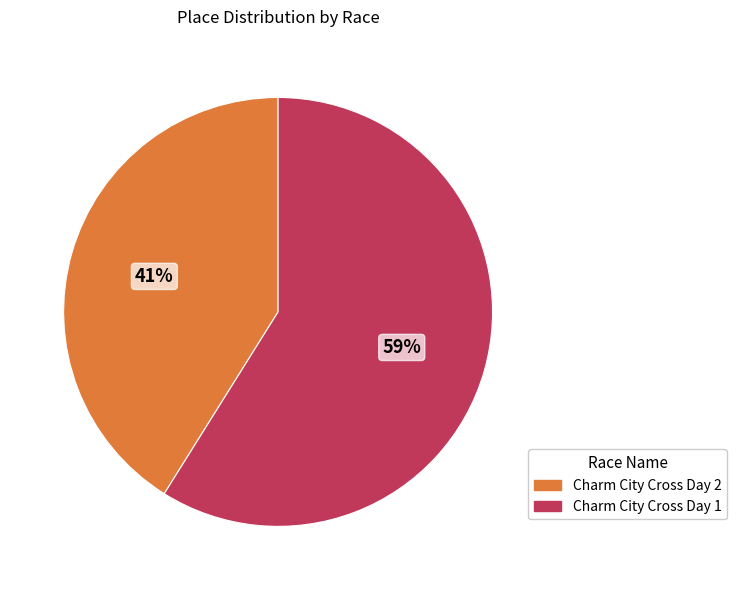

To the nearest percent, what is the difference between the Charm City Cross Day 2 and Charm City Cross Day 1 slice percentages?

18%